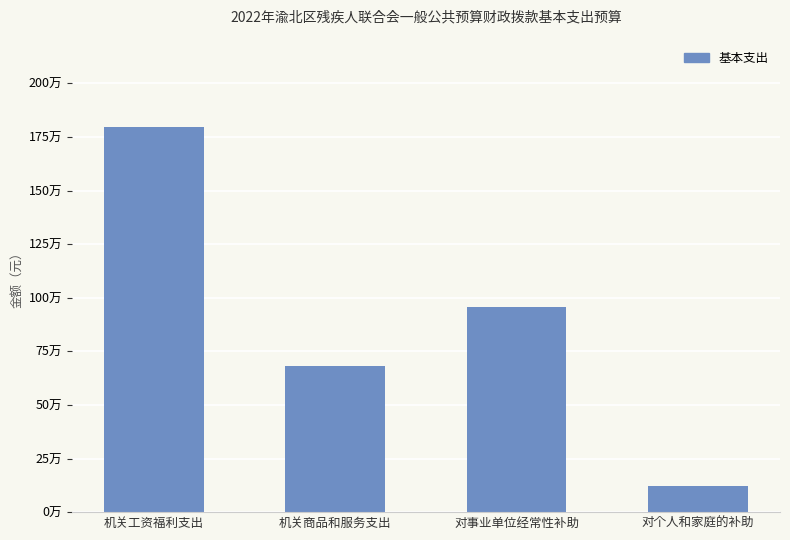

At which label is the value closest to 958977?

对事业单位经常性补助